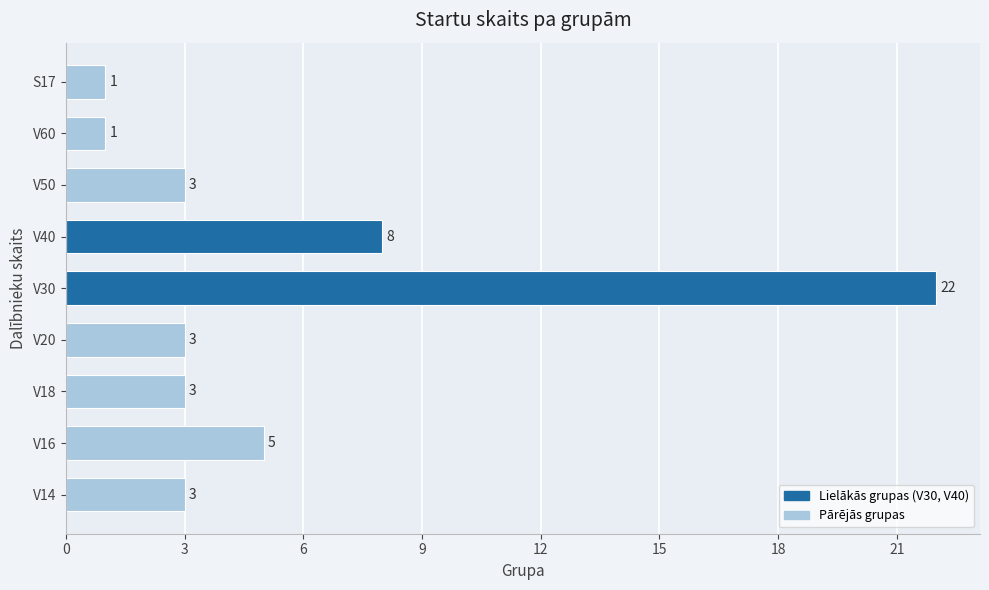

Reading bottom to top, list all the values displayed in this chart.

3	5	3	3	22	8	3	1	1